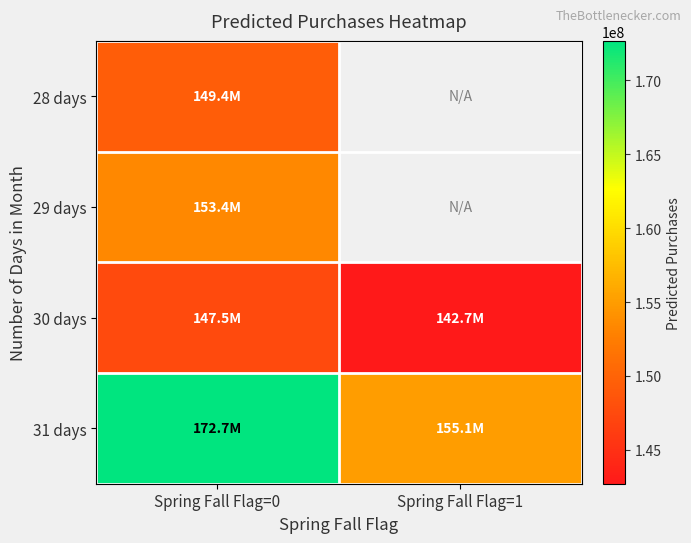

At which category is the sum across all series the highest?

Spring Fall Flag=0